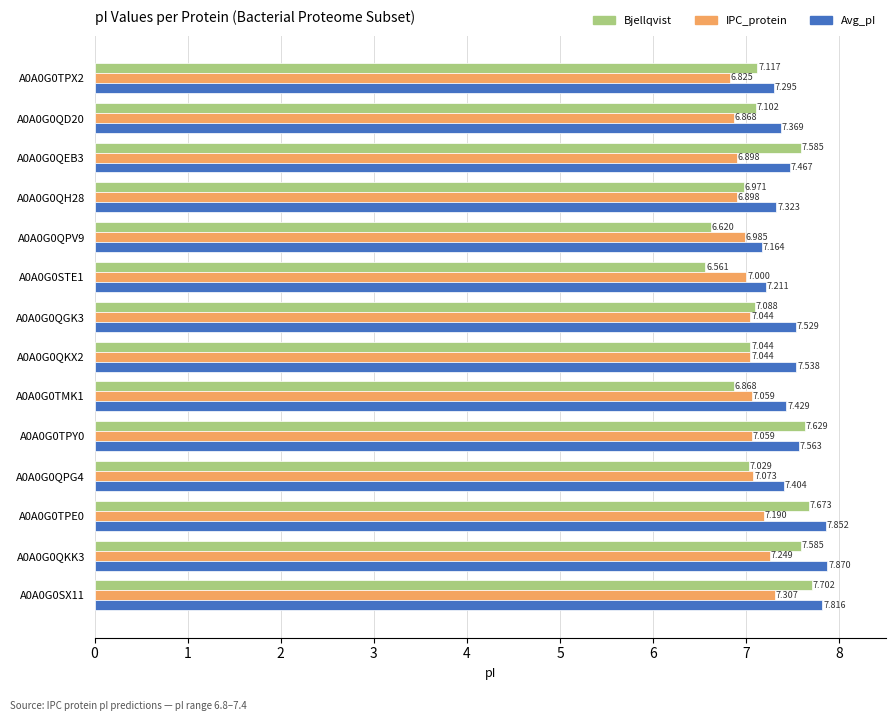

List the series in order of their peak value, lowest first.

IPC_protein, Bjellqvist, Avg_pI